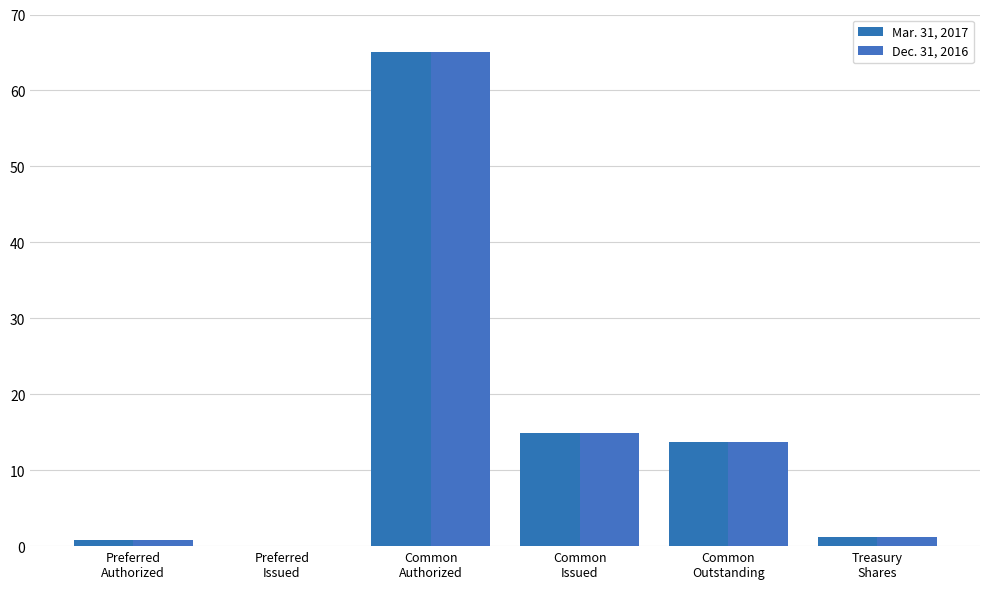

The value of Mar. 31, 2017 at Treasury
Shares is 1.2. True or false?

True